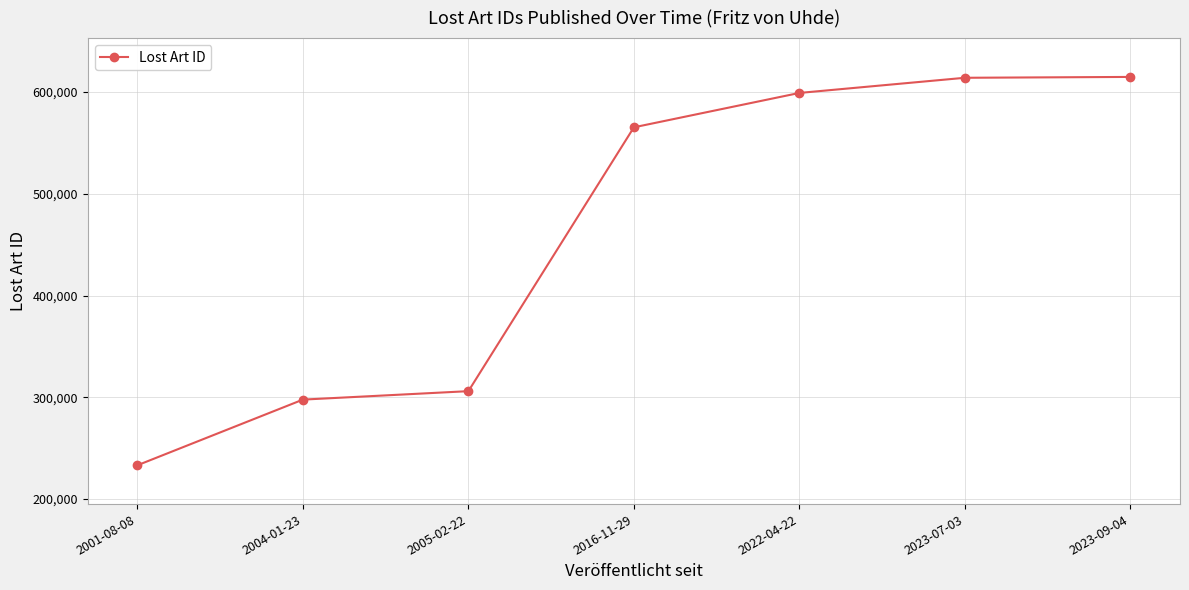

How many values are below 565379?

3